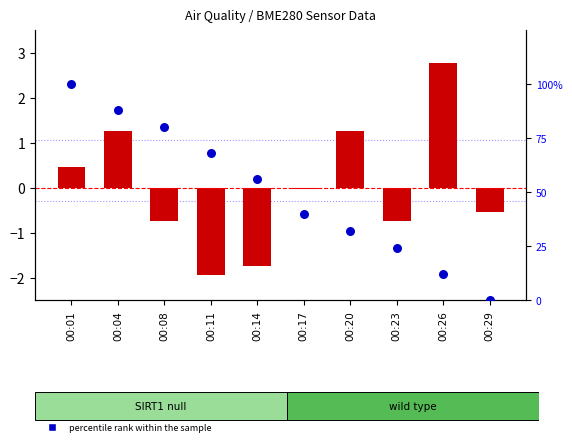

Is the value of transformed count at 00:26 greater than the value of percentile rank within the sample at 00:11?

No